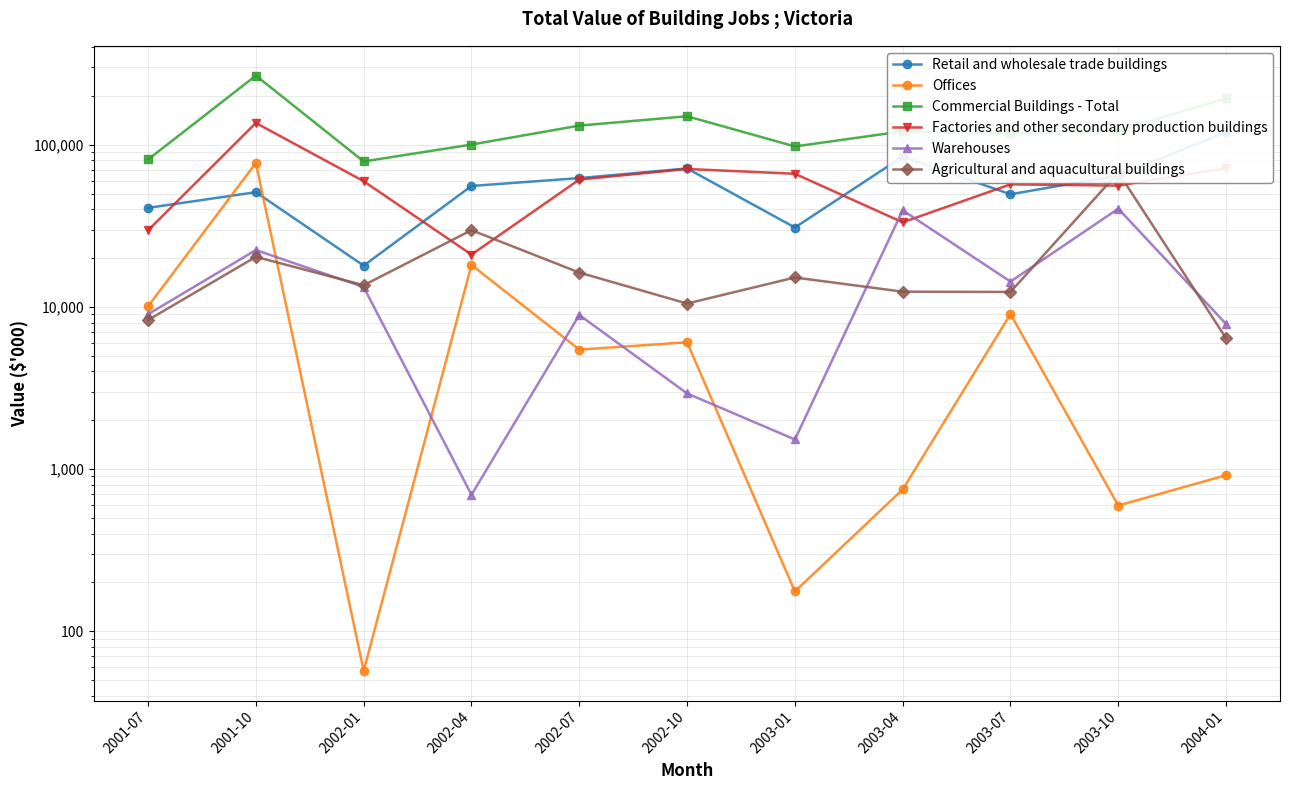

Does the chart display data point markers on the line(s)?

Yes